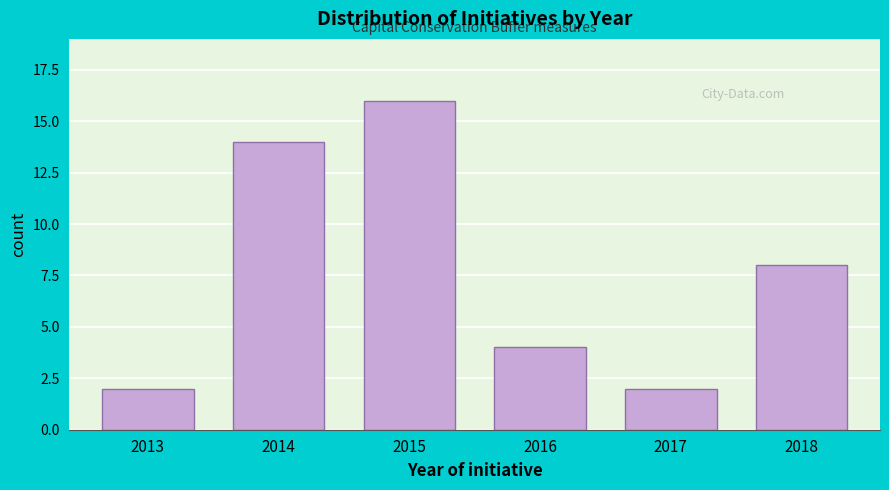

Reading right to left, transcribe all the data shown in this chart.

2018=8	2017=2	2016=4	2015=16	2014=14	2013=2